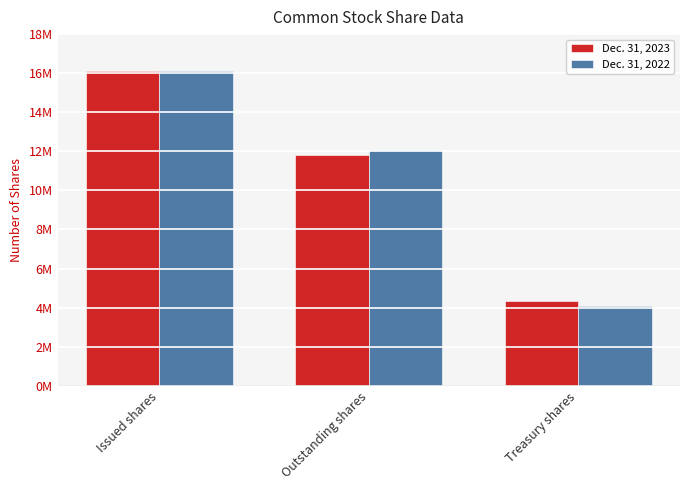

At which category is the sum across all series the highest?

Issued shares